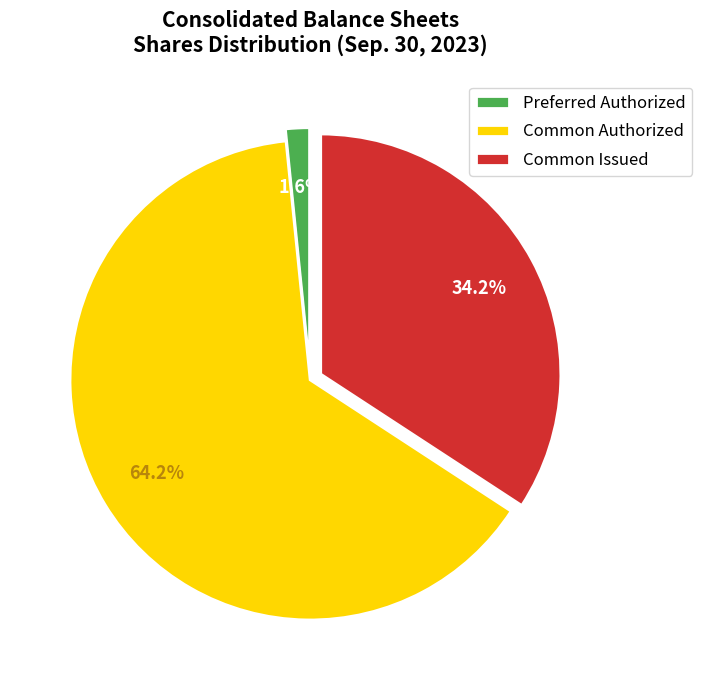

How many segments does this pie chart have?

3